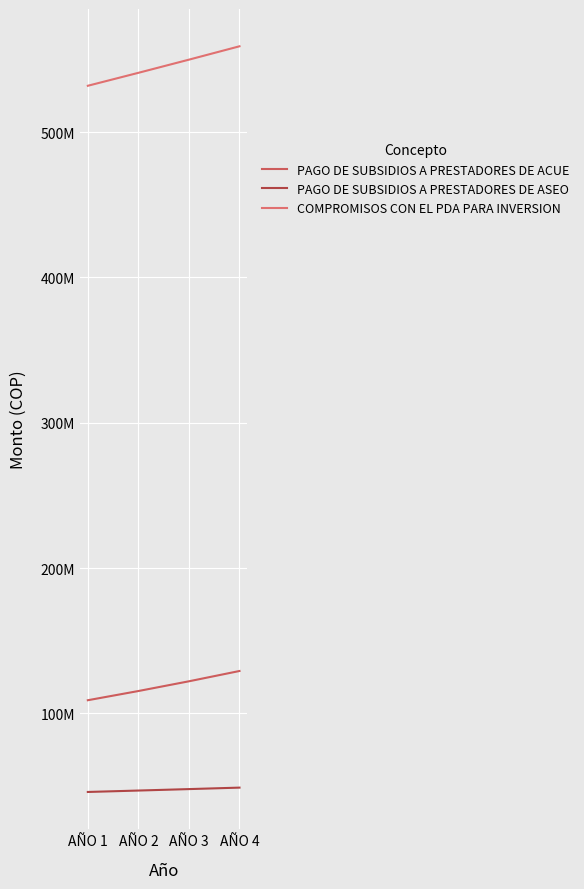

Rank the series by their maximum value, from lowest to highest.

PAGO DE SUBSIDIOS A PRESTADORES DE ASEO, PAGO DE SUBSIDIOS A PRESTADORES DE ACUE, COMPROMISOS CON EL PDA PARA INVERSION